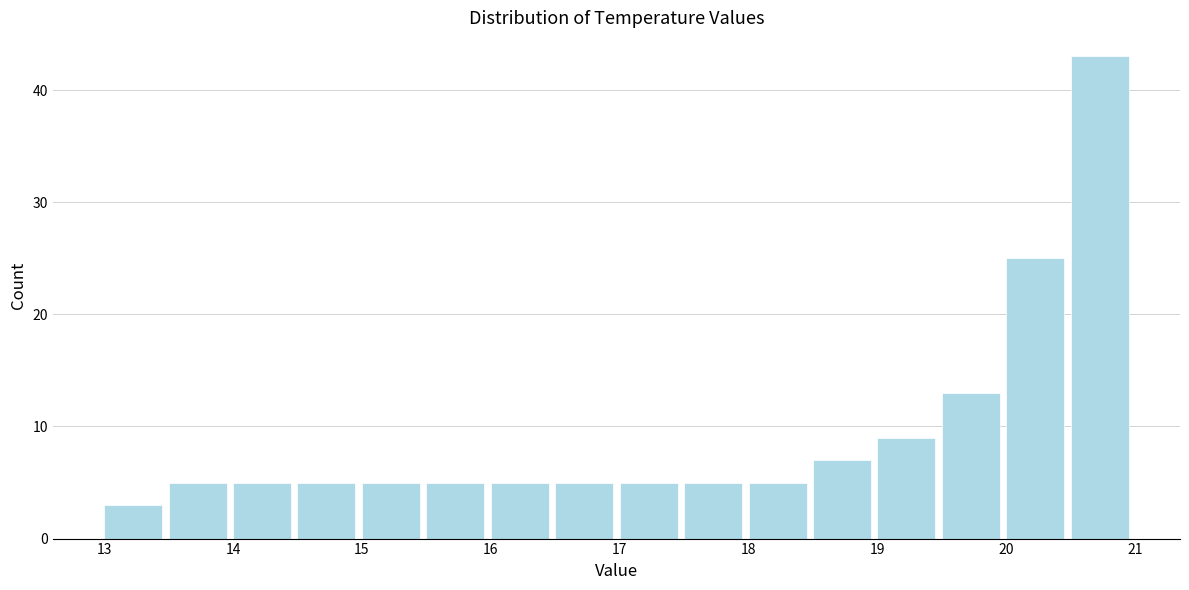

Reading left to right, list every bar in this chart as the range it spans on the x-axis followed by its height. The values are not printed on the chart, so give them approximately, as read against the axis.

13.0 to 13.5: 3
13.5 to 14.0: 5
14.0 to 14.5: 5
14.5 to 15.0: 5
15.0 to 15.5: 5
15.5 to 16.0: 5
16.0 to 16.5: 5
16.5 to 17.0: 5
17.0 to 17.5: 5
17.5 to 18.0: 5
18.0 to 18.5: 5
18.5 to 19.0: 7
19.0 to 19.5: 9
19.5 to 20.0: 13
20.0 to 20.5: 25
20.5 to 21.0: 43